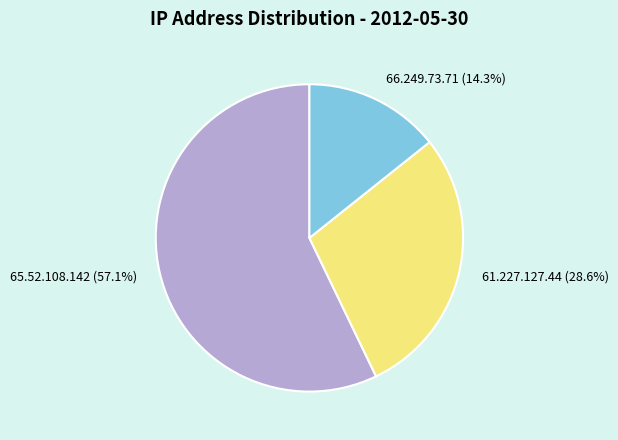

Which has a higher value, 61.227.127.44 or 65.52.108.142?

65.52.108.142